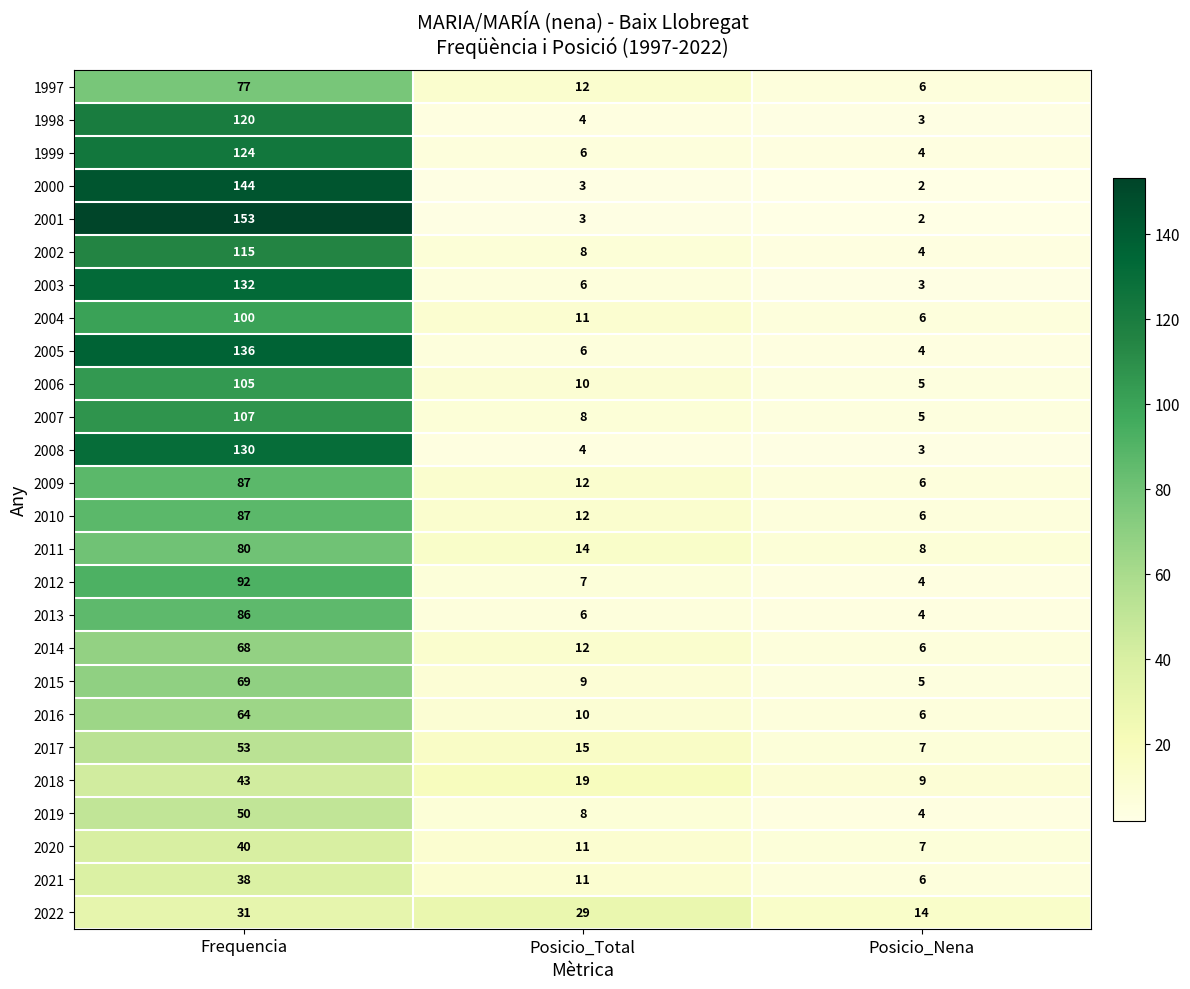

At which label does 2001 reach its minimum?

Posicio_Nena